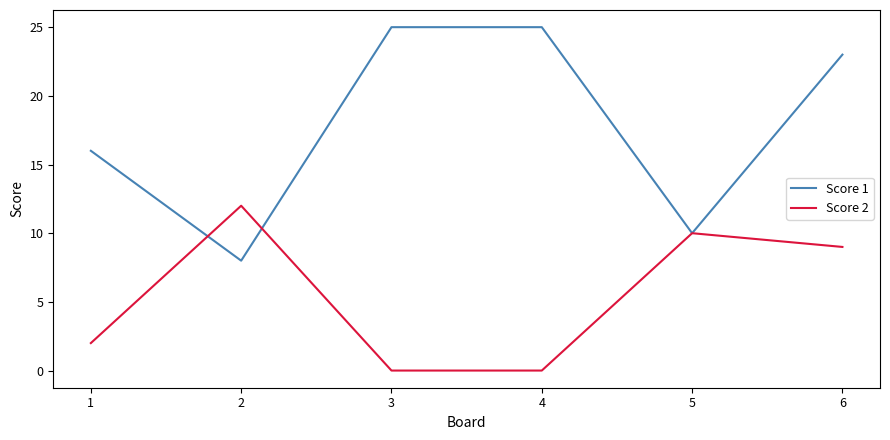

What are all the series names shown in the legend?

Score 1, Score 2